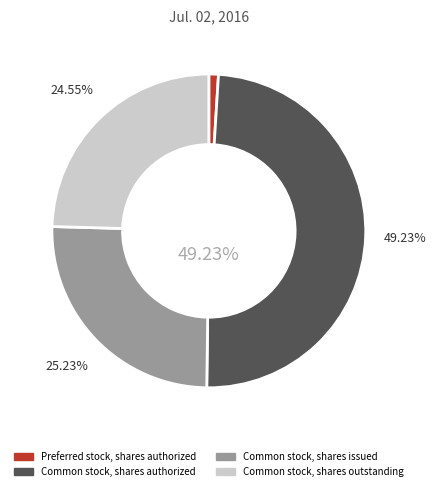

To the nearest percent, what is the difference between the Common stock, shares issued and Common stock, shares outstanding slice percentages?

1%